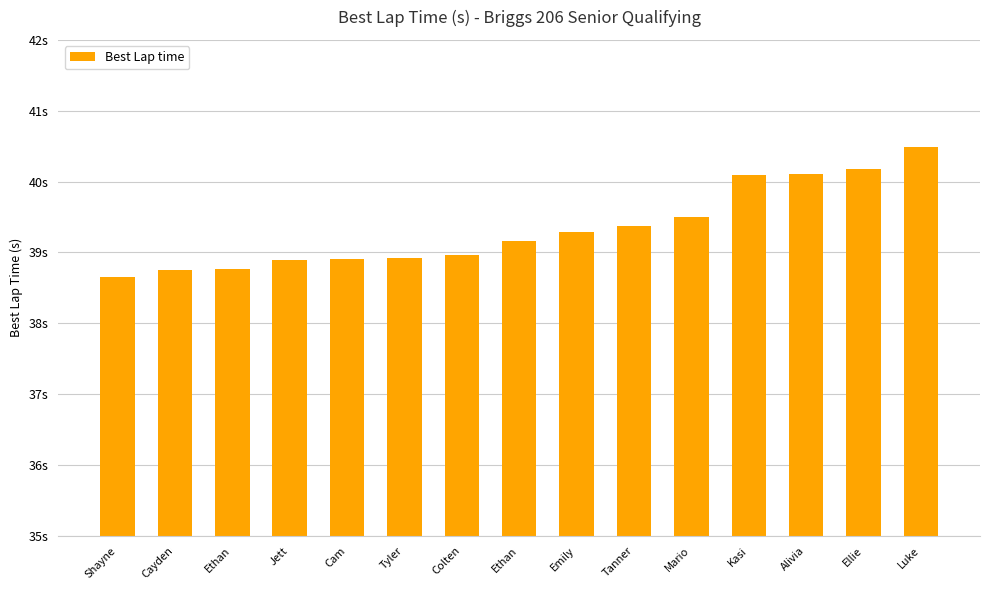

Are the bars horizontal?

No